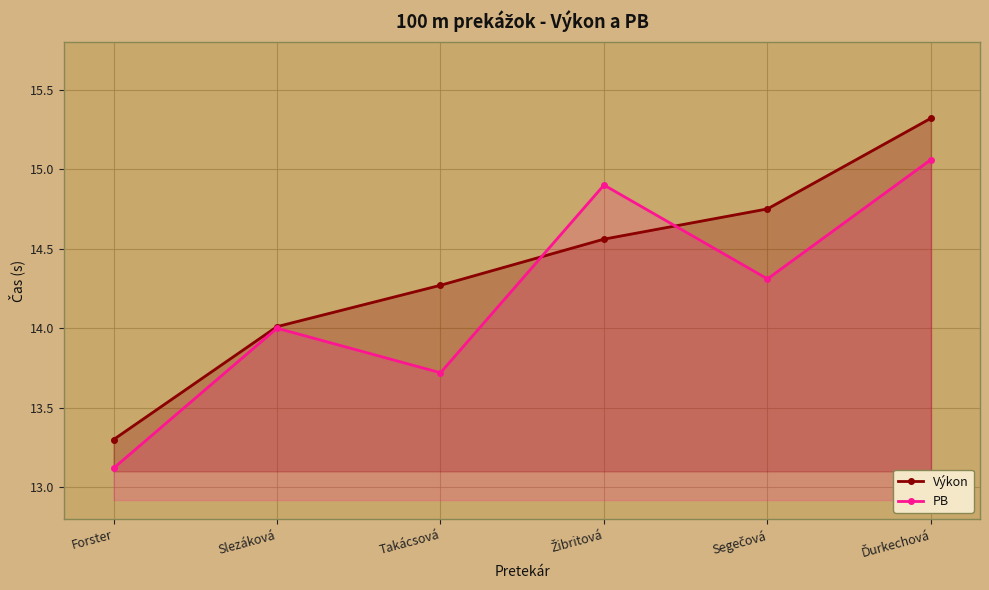

At which label is PB closest to 14?

Slezáková